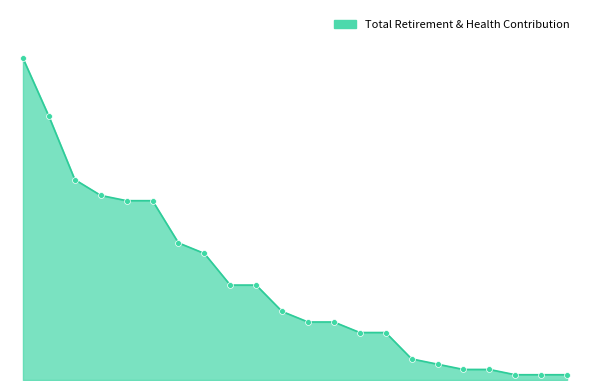

Does the chart have visible grid lines?

No